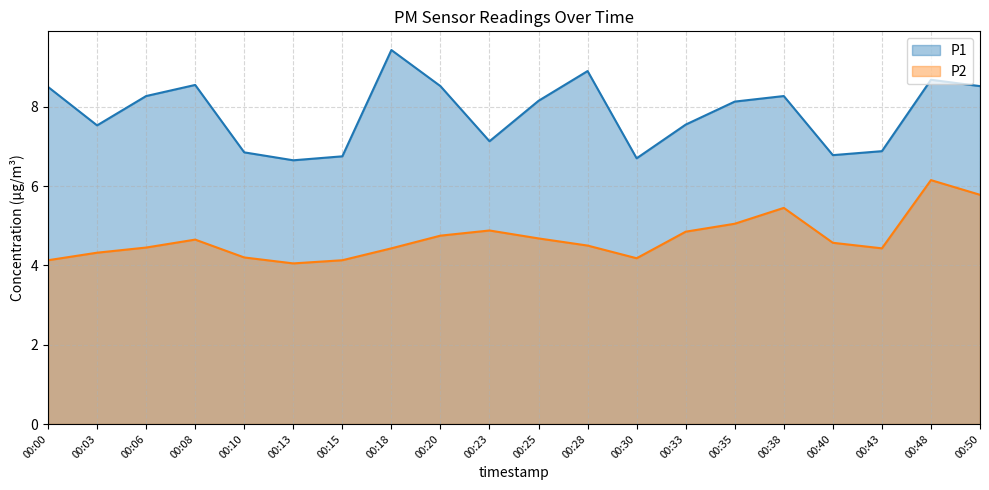

Reading left to right, extract all data points from this chart.

P1: 8.5	7.5	8.3	8.6	6.8	6.7	6.8	9.4	8.5	7.1	8.2	8.9	6.7	7.5	8.1	8.3	6.8	6.9	8.7	8.5
P2: 4.1	4.3	4.5	4.7	4.2	4.0	4.1	4.4	4.8	4.9	4.7	4.5	4.2	4.8	5.0	5.5	4.6	4.4	6.2	5.8